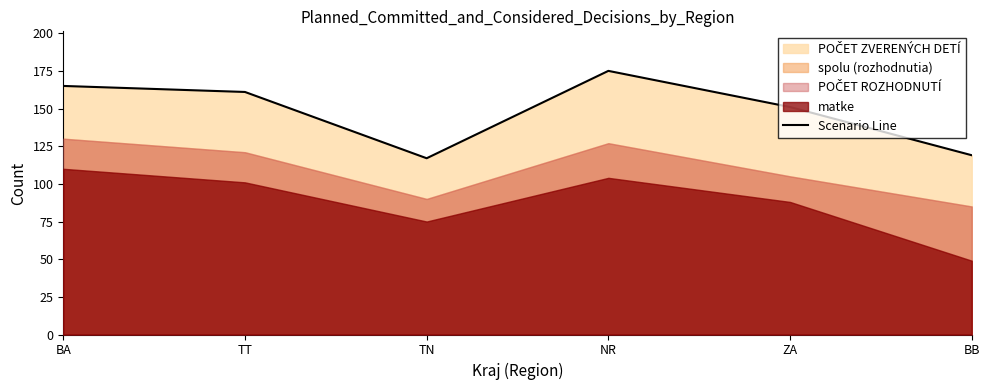

Where does the data first go above 161?

BA